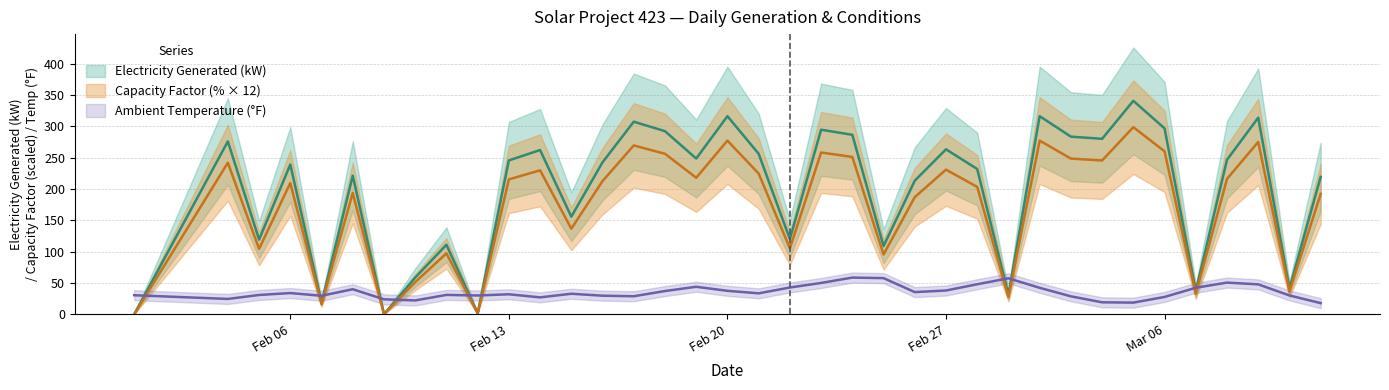

What is the label of the 1st point from the left?

electricity